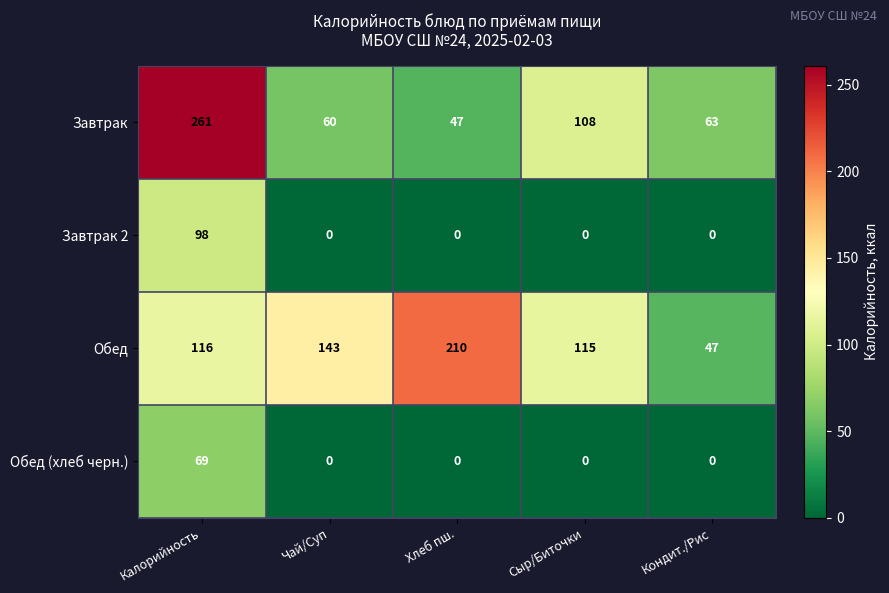

How many distinct data groups are displayed?

4